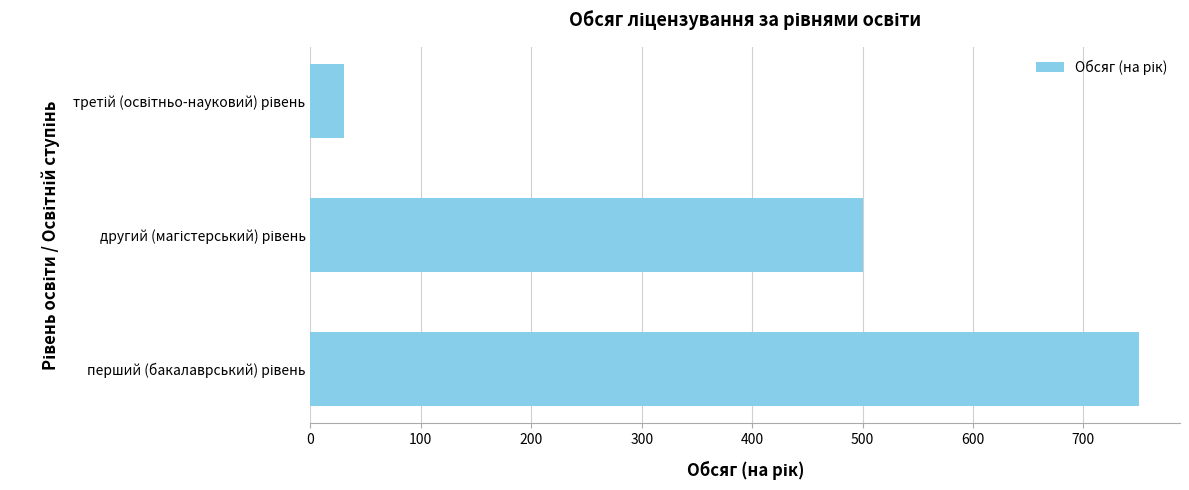

What is the sum of all values?

1280